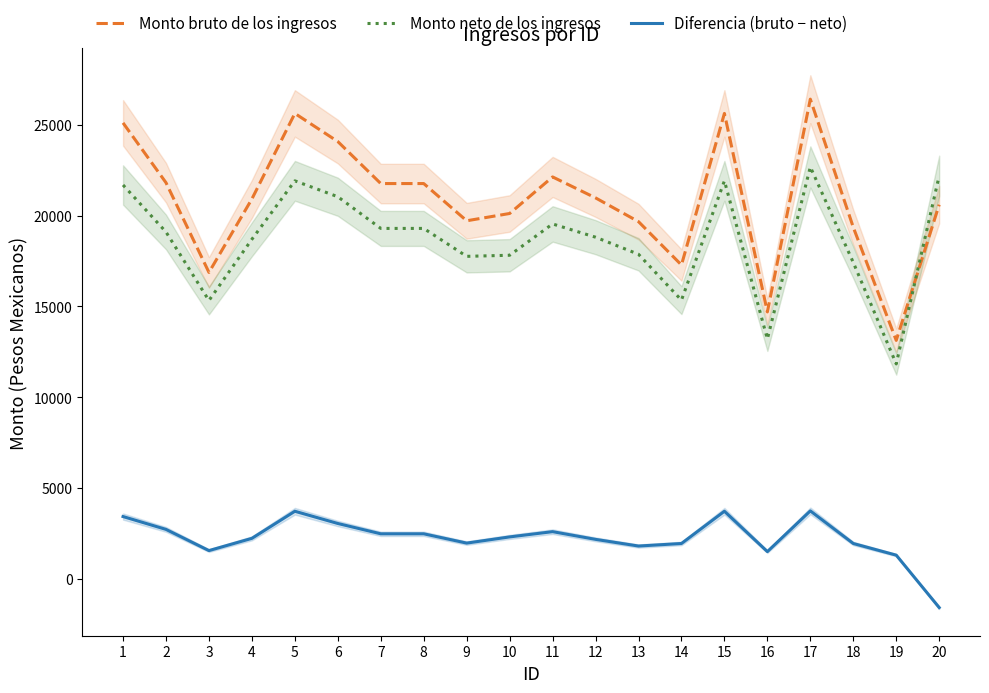

Reading left to right, extract all data points from this chart.

Monto bruto de los ingresos: 1=25115.0	2=21819.5	3=16874.7	4=20923.3	5=25635.6	6=24085.2	7=21771.3	8=21771.3	9=19720.1	10=20121.8	11=22136.2	12=20981.5	13=19672.4	14=17284.6	15=25635.6	16=14697.3	17=26422.1	18=19361.2	19=13129.3	20=20607.1
Monto neto de los ingresos: 1=21692.3	2=19104.3	3=15327.6	4=18701.1	5=21921.1	6=21044.5	7=19299.4	8=19299.4	9=17760.4	10=17821.0	11=19546.0	12=18815.7	13=17874.5	14=15346.8	15=21921.1	16=13206.7	17=22688.1	18=17423.4	19=11833.5	20=22200.4
Diferencia (bruto − neto): 1=3422.7	2=2715.2	3=1547.1	4=2222.2	5=3714.5	6=3040.7	7=2471.9	8=2471.9	9=1959.7	10=2300.8	11=2590.2	12=2165.8	13=1797.9	14=1937.8	15=3714.5	16=1490.6	17=3734.0	18=1937.8	19=1295.8	20=-1593.3